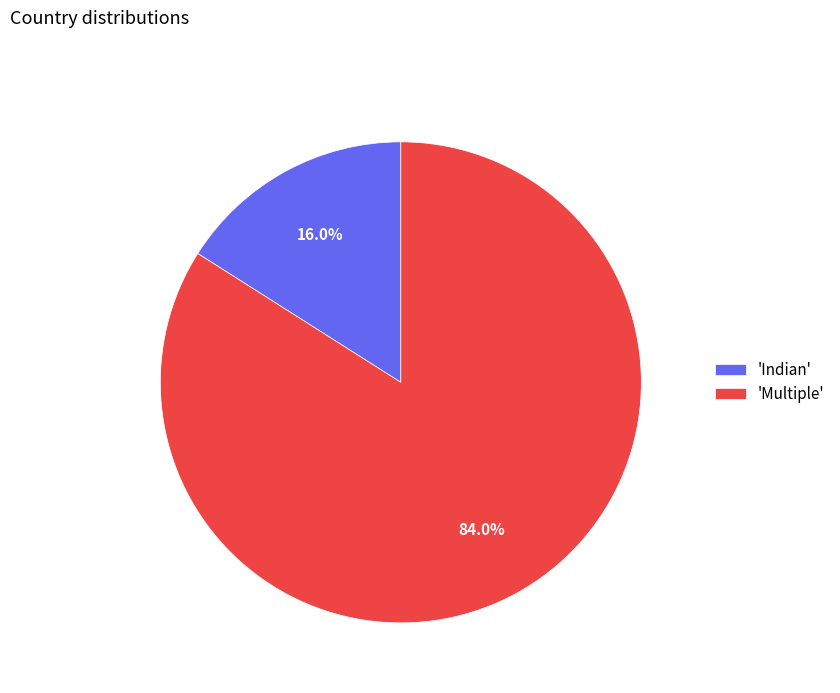

Does any single category account for the majority?

Yes